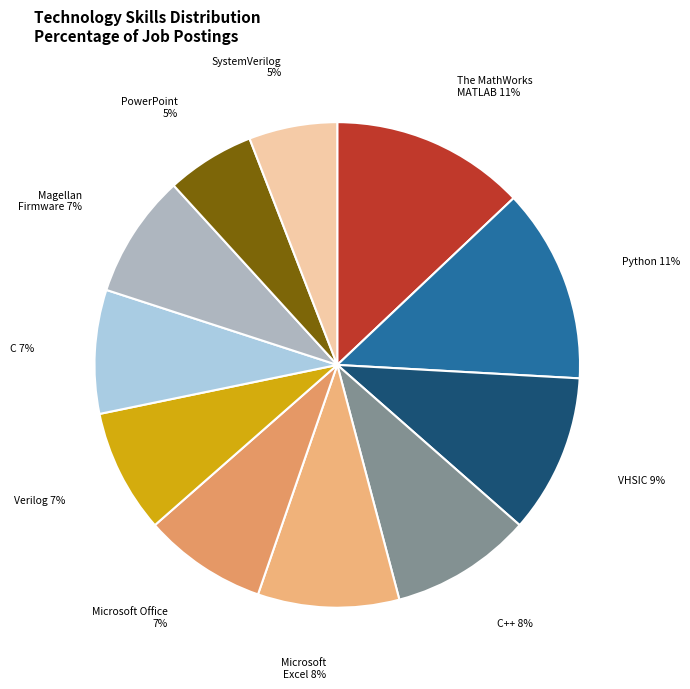

The C slice represents 1% of the pie. True or false?

False